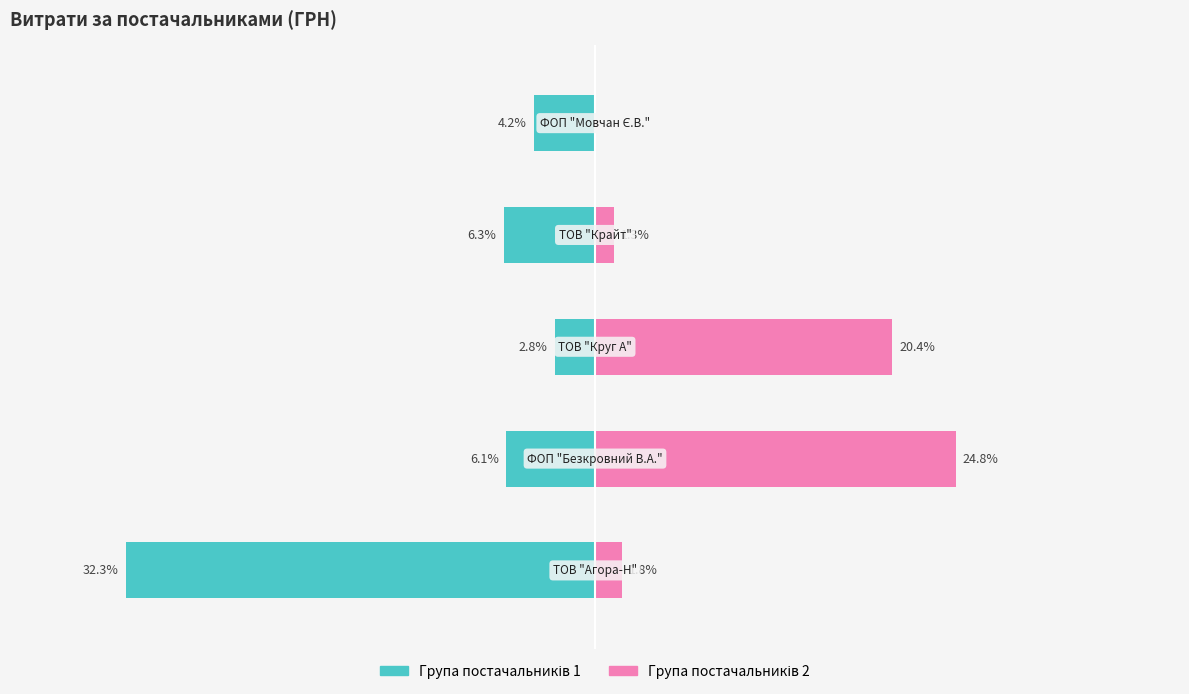

Count the number of categories in the chart.

5